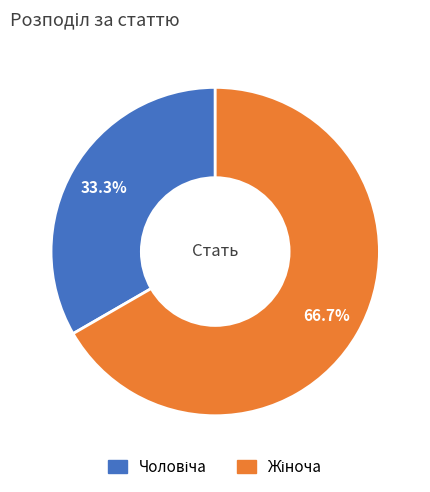

Is there any slice that represents more than half of the pie?

Yes